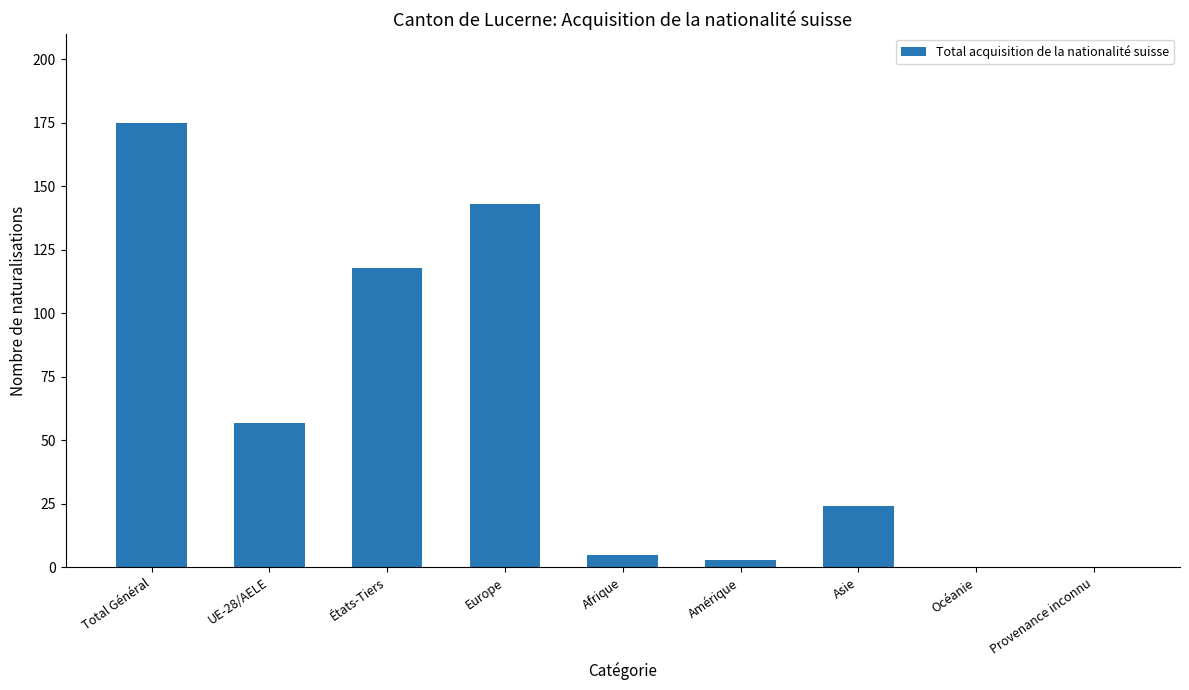

Reading left to right, transcribe all the data shown in this chart.

175	57	118	143	5	3	24	0	0